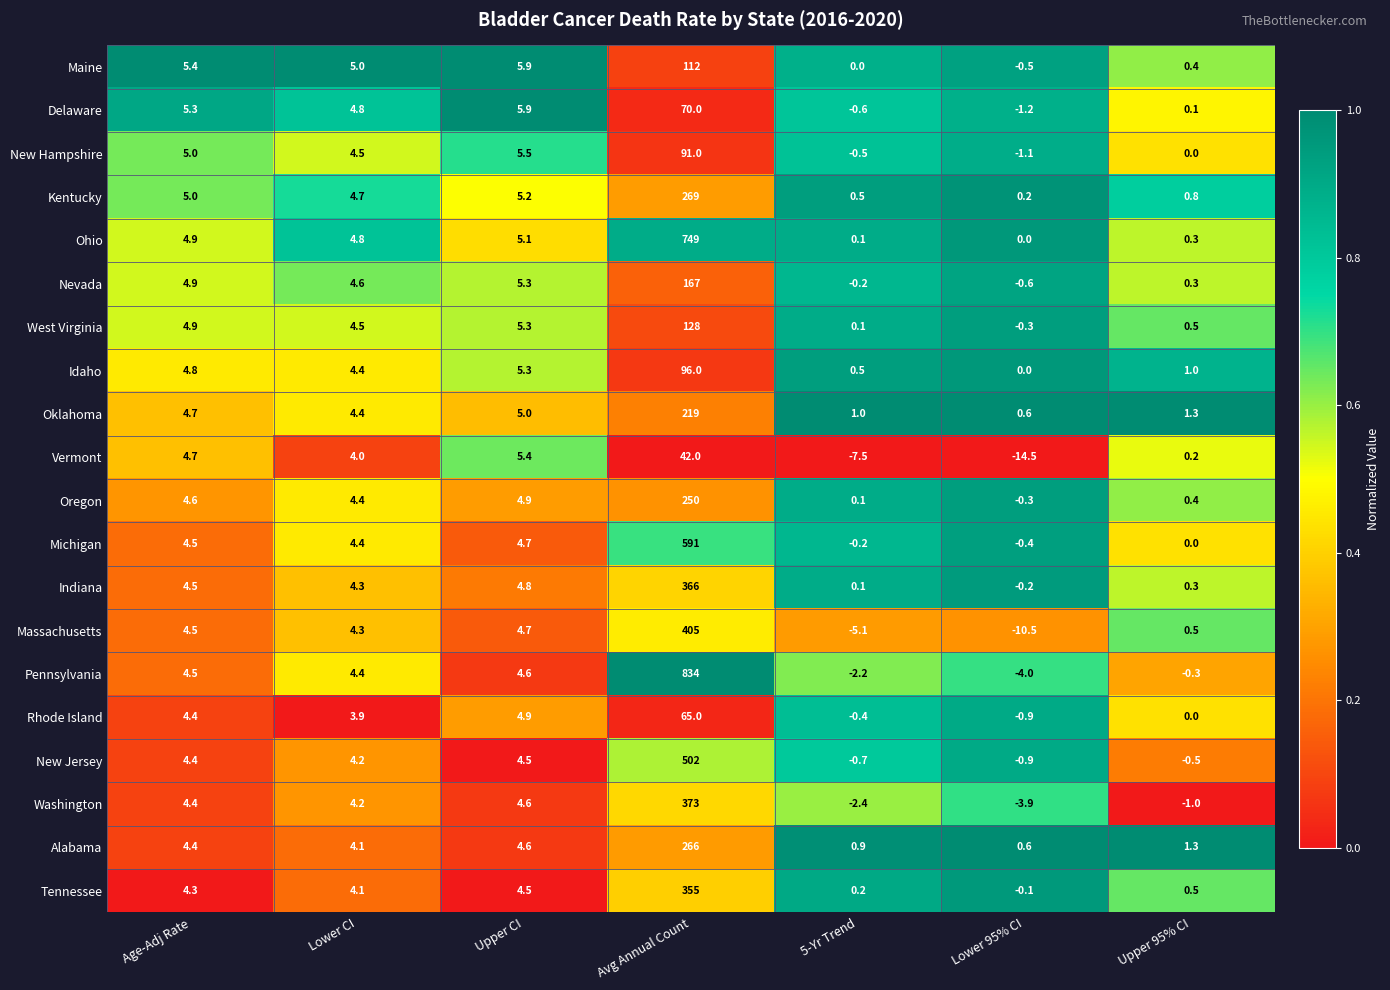

Is the value of Indiana at Avg Annual Count greater than the value of West Virginia at Upper CI?

Yes